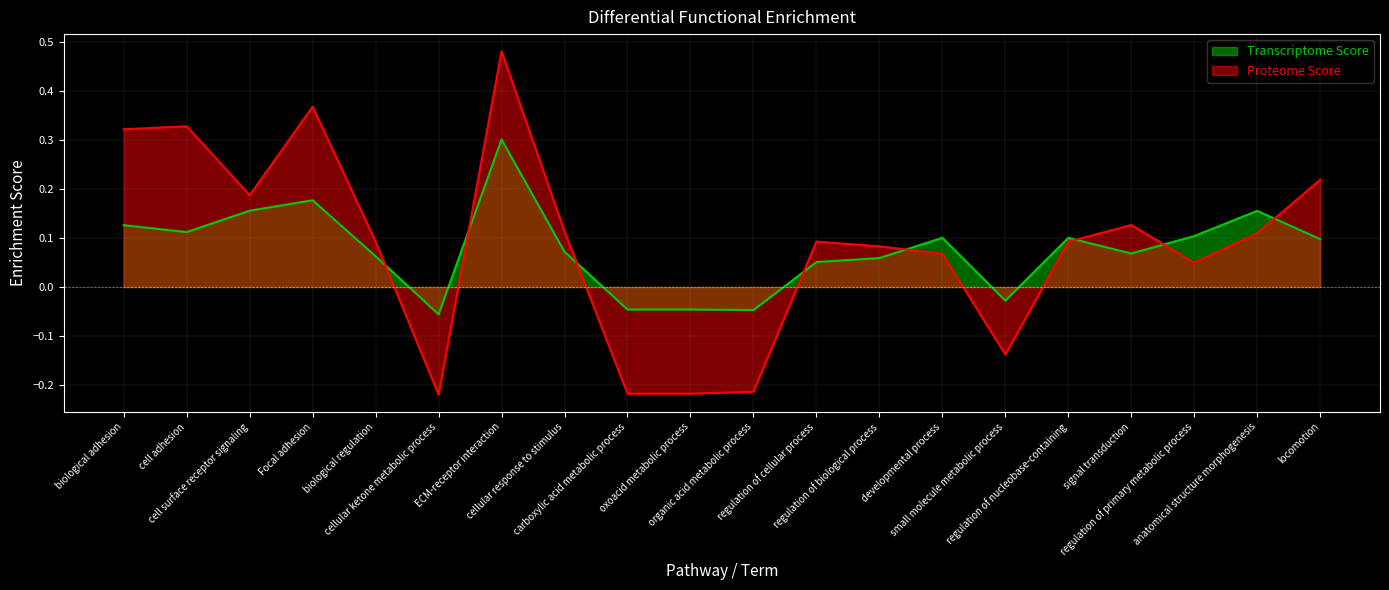

Rank the categories by Transcriptome Score value from highest to lowest.

ECM-receptor interaction, Focal adhesion, cell surface receptor signaling, anatomical structure morphogenesis, biological adhesion, cell adhesion, regulation of primary metabolic process, developmental process, regulation of nucleobase-containing, locomotion, cellular response to stimulus, signal transduction, biological regulation, regulation of biological process, regulation of cellular process, small molecule metabolic process, carboxylic acid metabolic process, oxoacid metabolic process, organic acid metabolic process, cellular ketone metabolic process